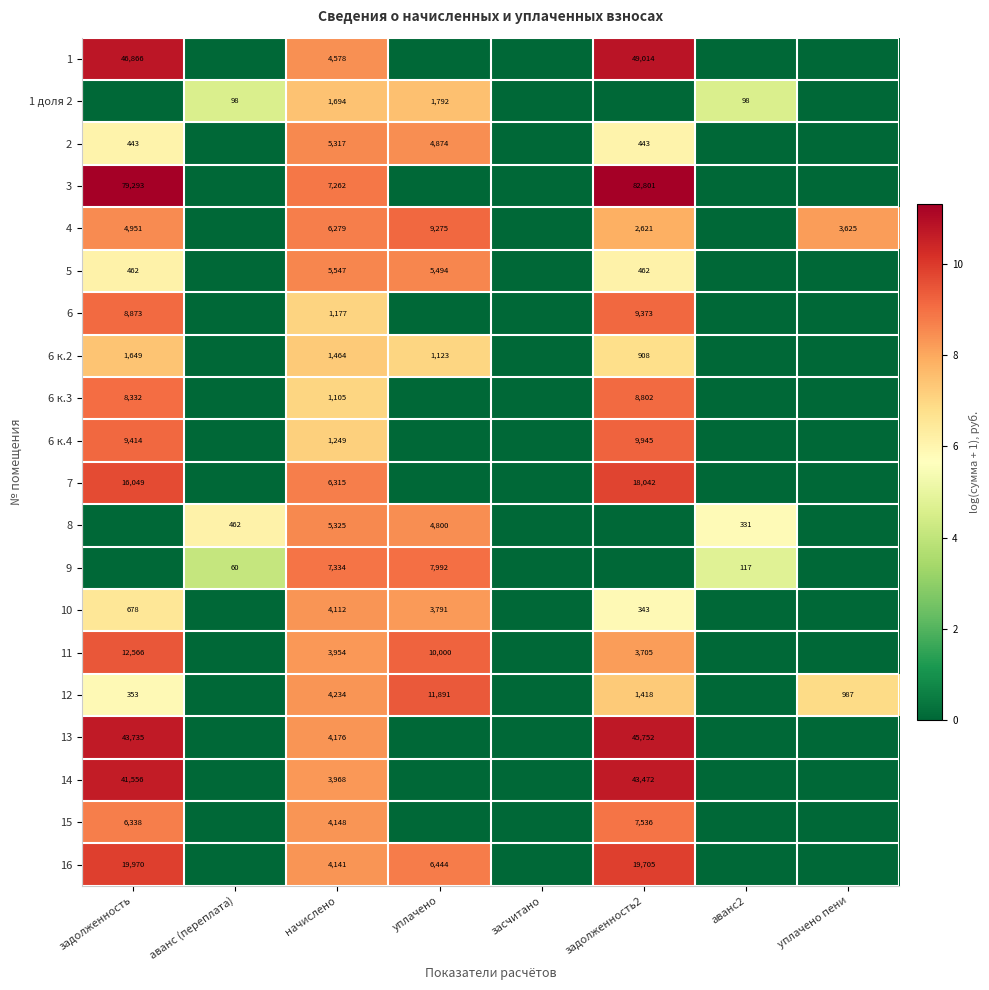

The value of 14 at задолженность2 is 20433. True or false?

False